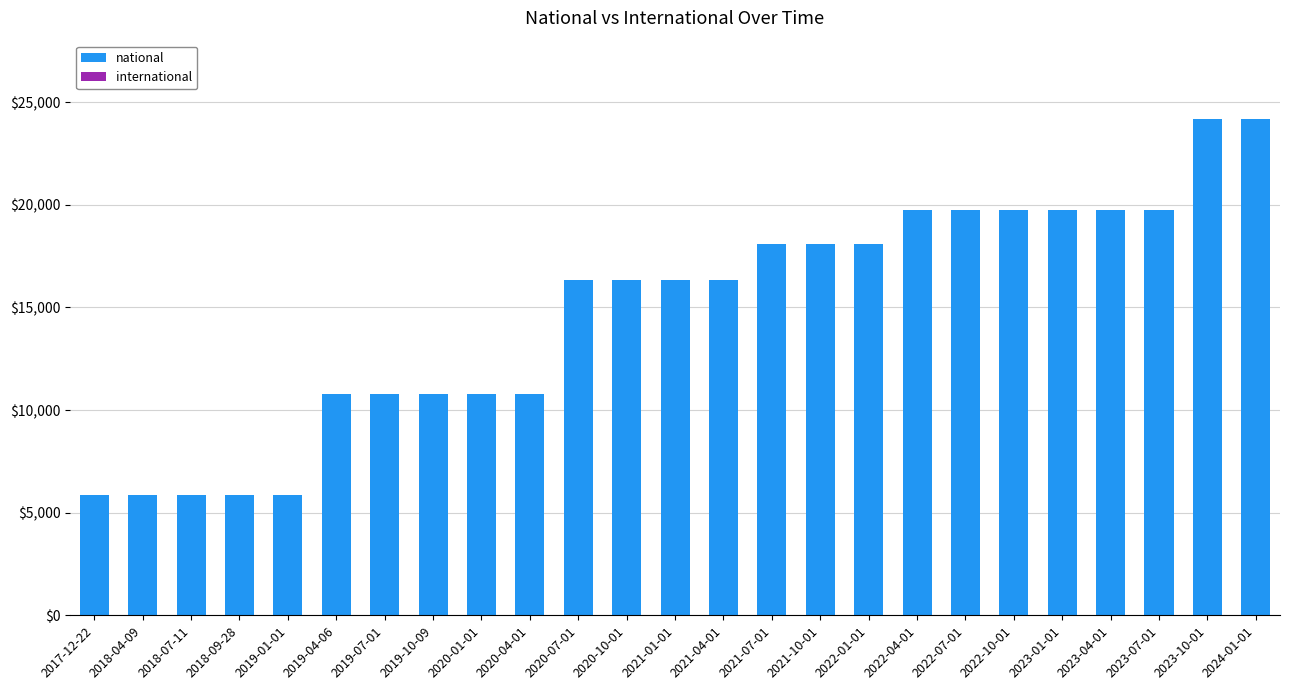

What is the difference between the maximum and minimum values?

18325